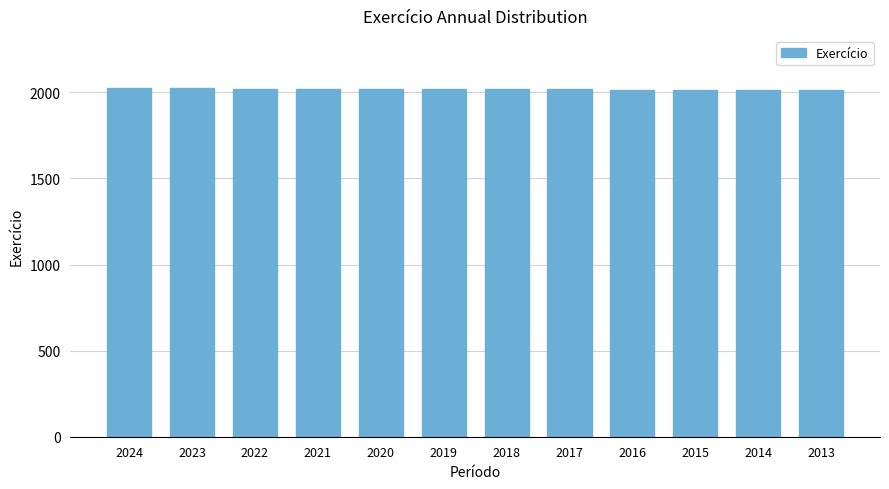

Is it true that the value at 2017 is 2017?

True